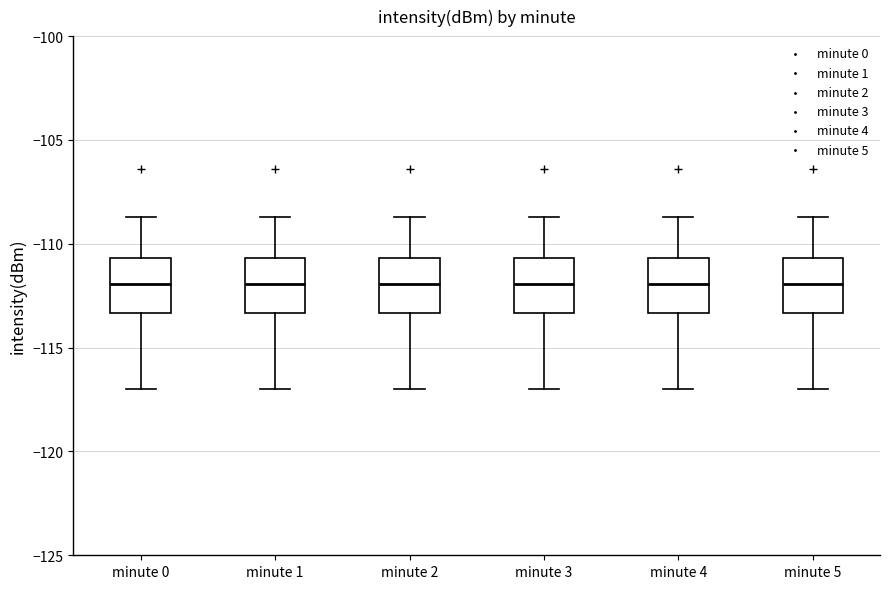

Reading left to right, transcribe this box plot: for each box, give where its median line is, the range the box spans, and where its two whiskers end, as read against the y-axis. The values are not printed on the chart, so give them approximately, as read against the axis.

minute 0: median -112.0, box -113.5 to -110.5, whiskers -117.0 to -108.5
minute 1: median -112.0, box -113.5 to -110.5, whiskers -117.0 to -108.5
minute 2: median -112.0, box -113.5 to -110.5, whiskers -117.0 to -108.5
minute 3: median -112.0, box -113.5 to -110.5, whiskers -117.0 to -108.5
minute 4: median -112.0, box -113.5 to -110.5, whiskers -117.0 to -108.5
minute 5: median -112.0, box -113.5 to -110.5, whiskers -117.0 to -108.5